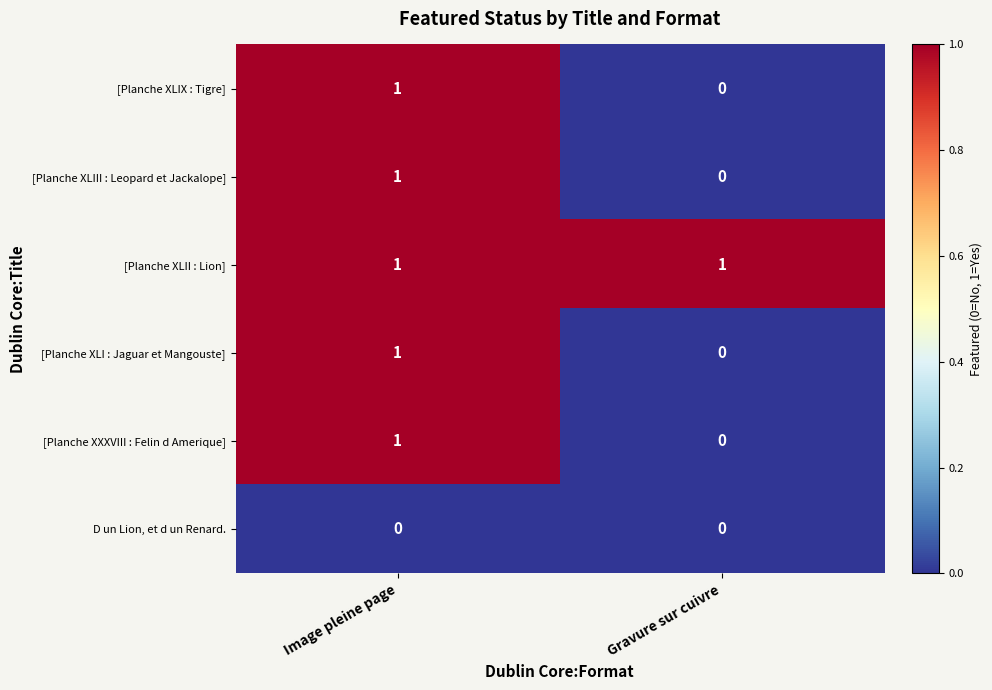

Reading left to right, transcribe all the data shown in this chart.

[Planche XLIX : Tigre]: Image pleine page=1	Gravure sur cuivre=0
[Planche XLIII : Leopard et Jackalope]: Image pleine page=1	Gravure sur cuivre=0
[Planche XLII : Lion]: Image pleine page=1	Gravure sur cuivre=1
[Planche XLI : Jaguar et Mangouste]: Image pleine page=1	Gravure sur cuivre=0
[Planche XXXVIII : Felin d Amerique]: Image pleine page=1	Gravure sur cuivre=0
D un Lion, et d un Renard.: Image pleine page=0	Gravure sur cuivre=0